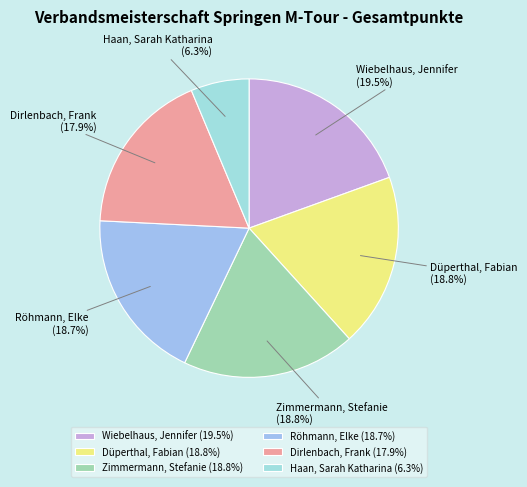

What is the total percentage of Röhmann, Elke and Düperthal, Fabian?

37.5%